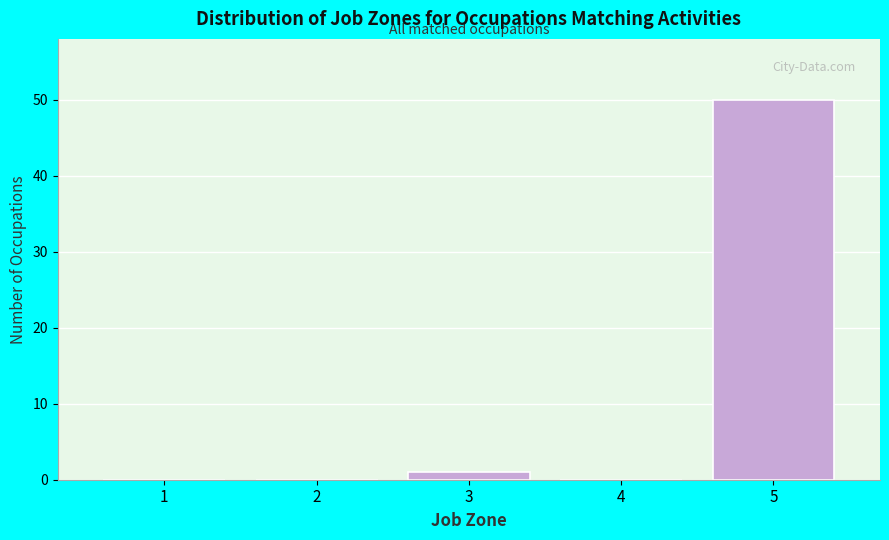

Reading left to right, extract all data points from this chart.

1=0	2=0	3=1	4=0	5=50